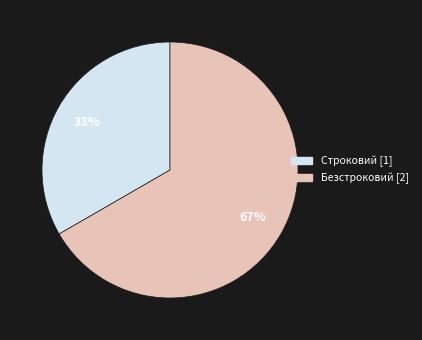

Which slice is the smallest?

Строковий